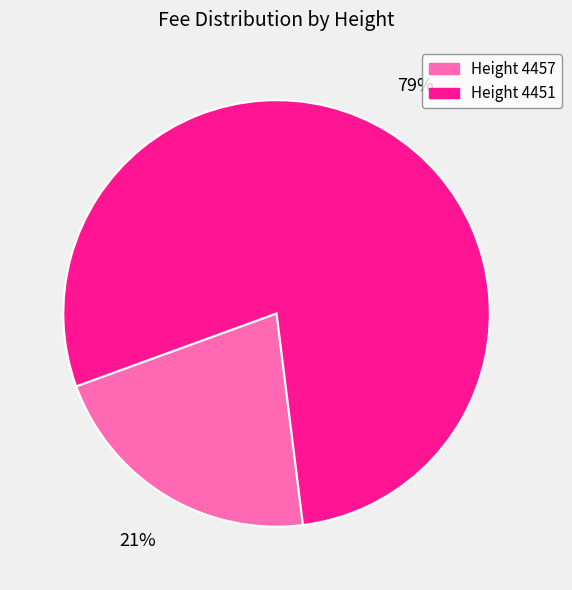

To the nearest percent, what percentage of the pie is Height 4451?

79%